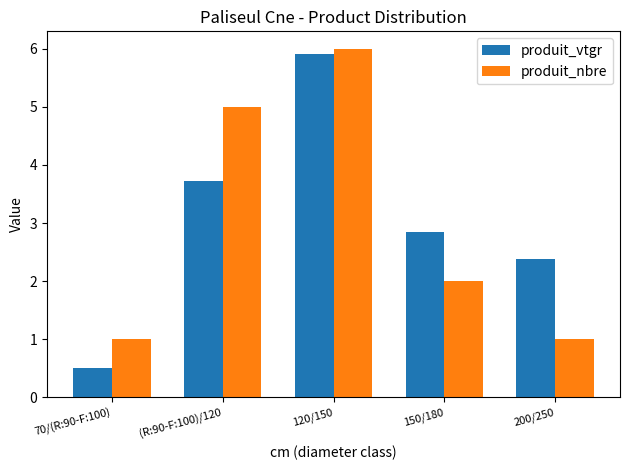

What is the total value across all series at 120/150?

11.9